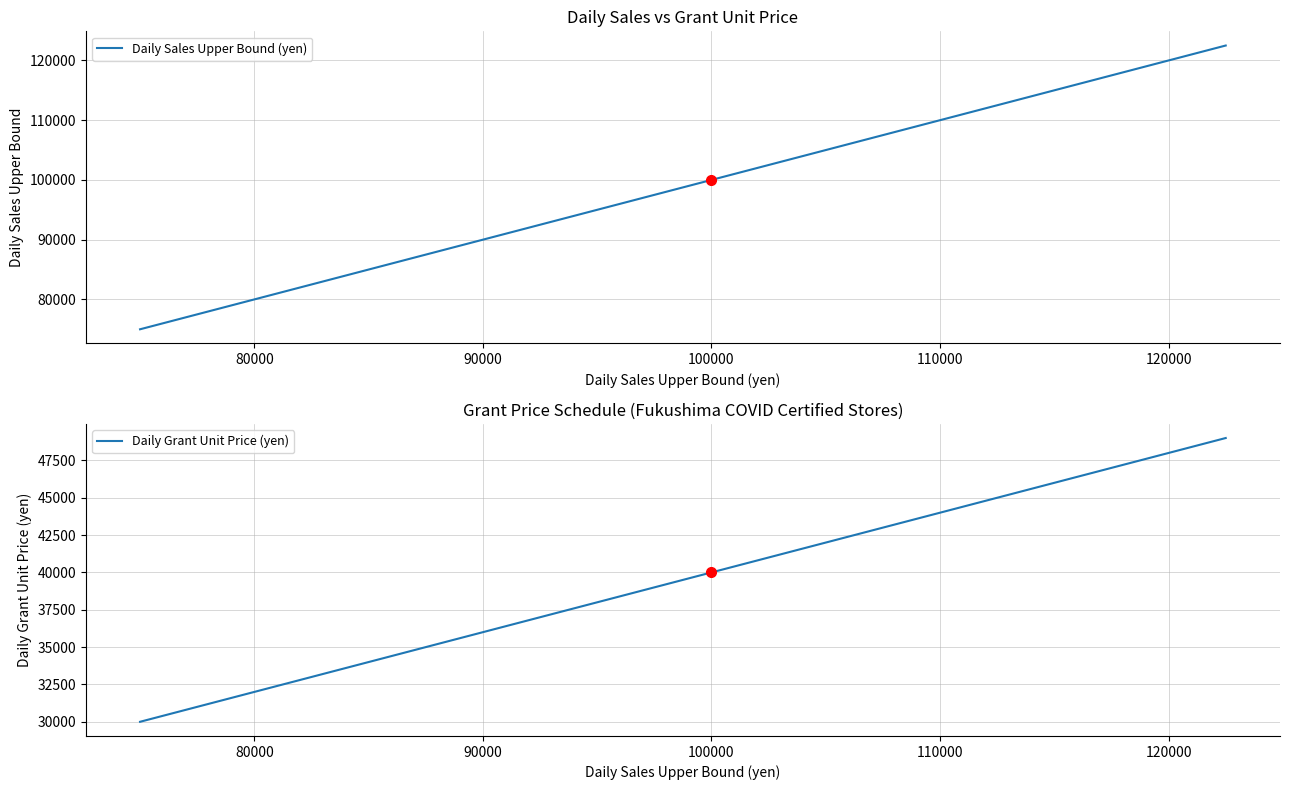

Which series has the largest total across all categories?

Daily Sales Upper Bound (yen)